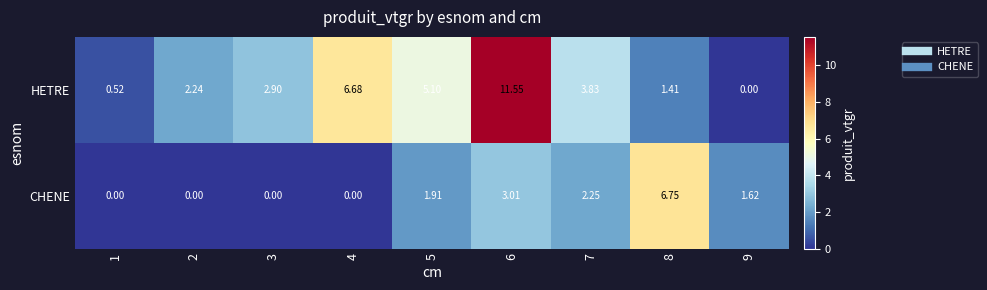

How many data points does each series have?

9